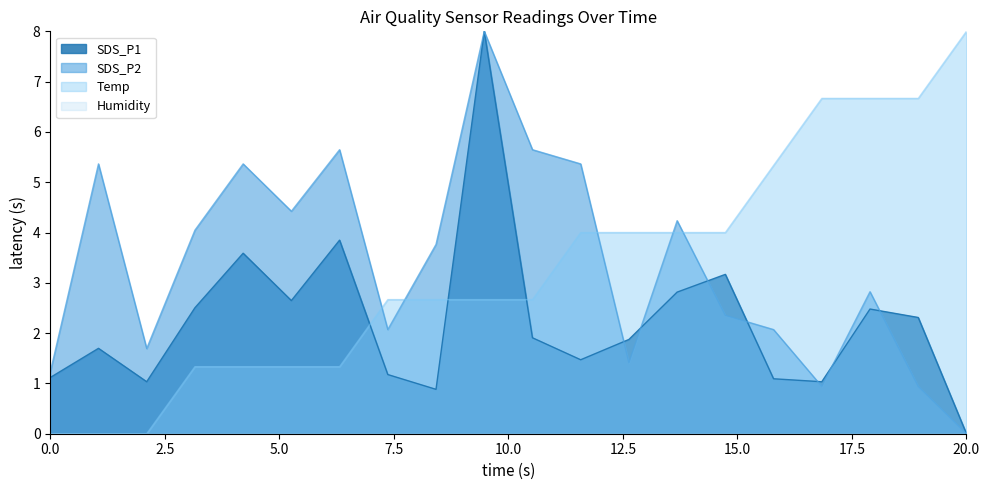

What is the sum of all Temp values?

65.3